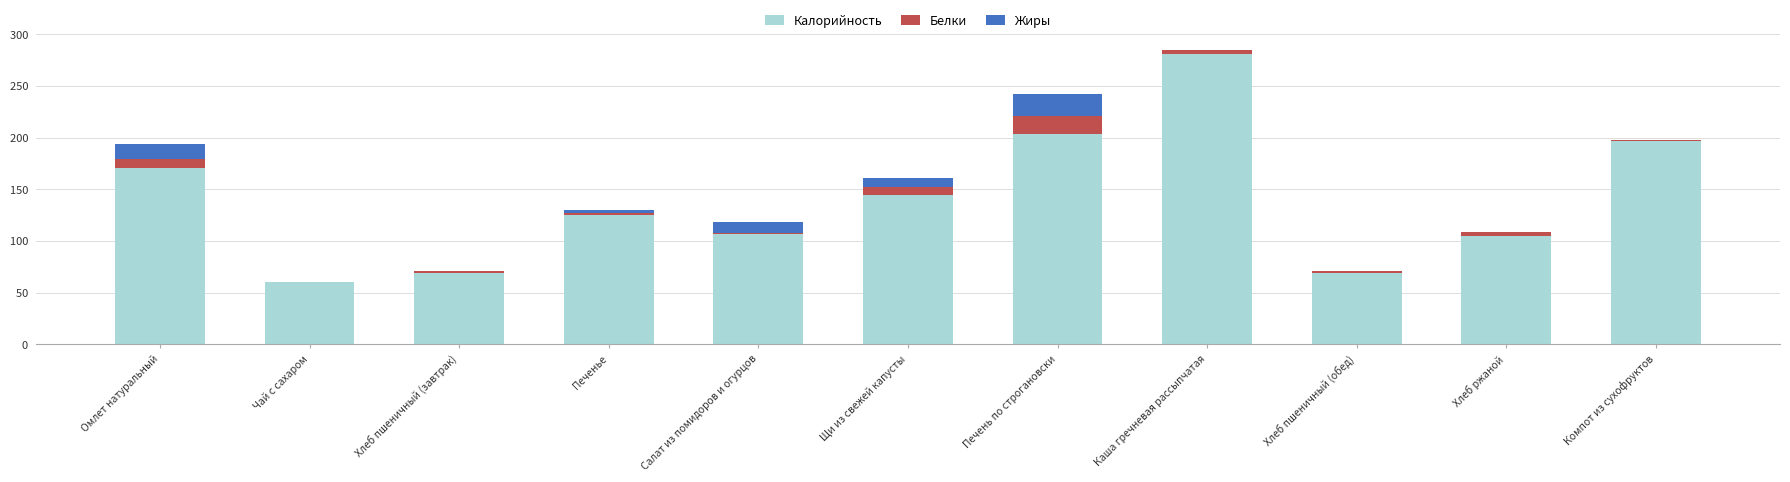

Is it true that Калорийность equals 109.9 at Печень по строгановски?

False